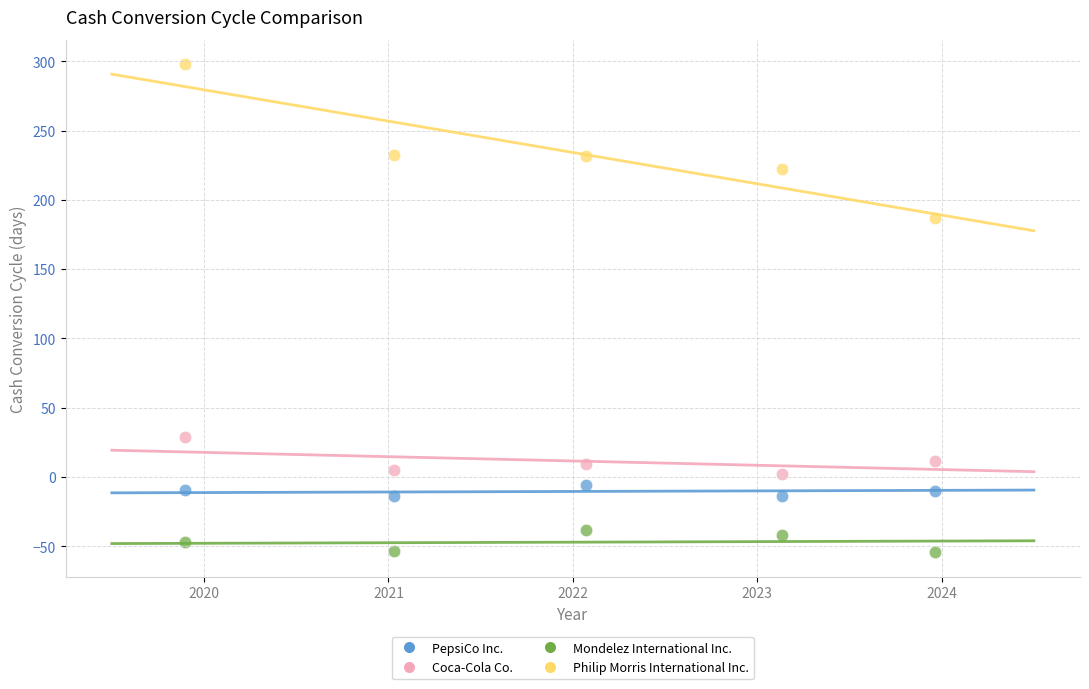

What is the X range (max minus min) for the scatter plot?

4.1